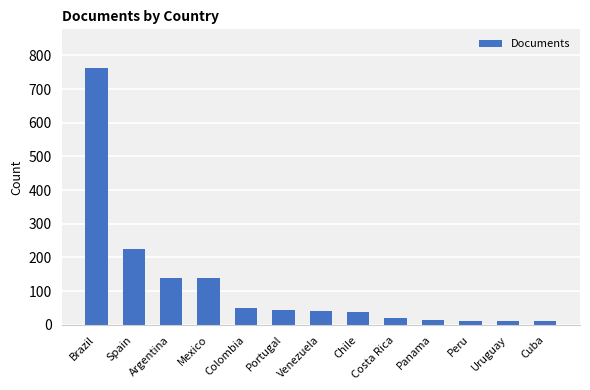

Are the bars horizontal?

No